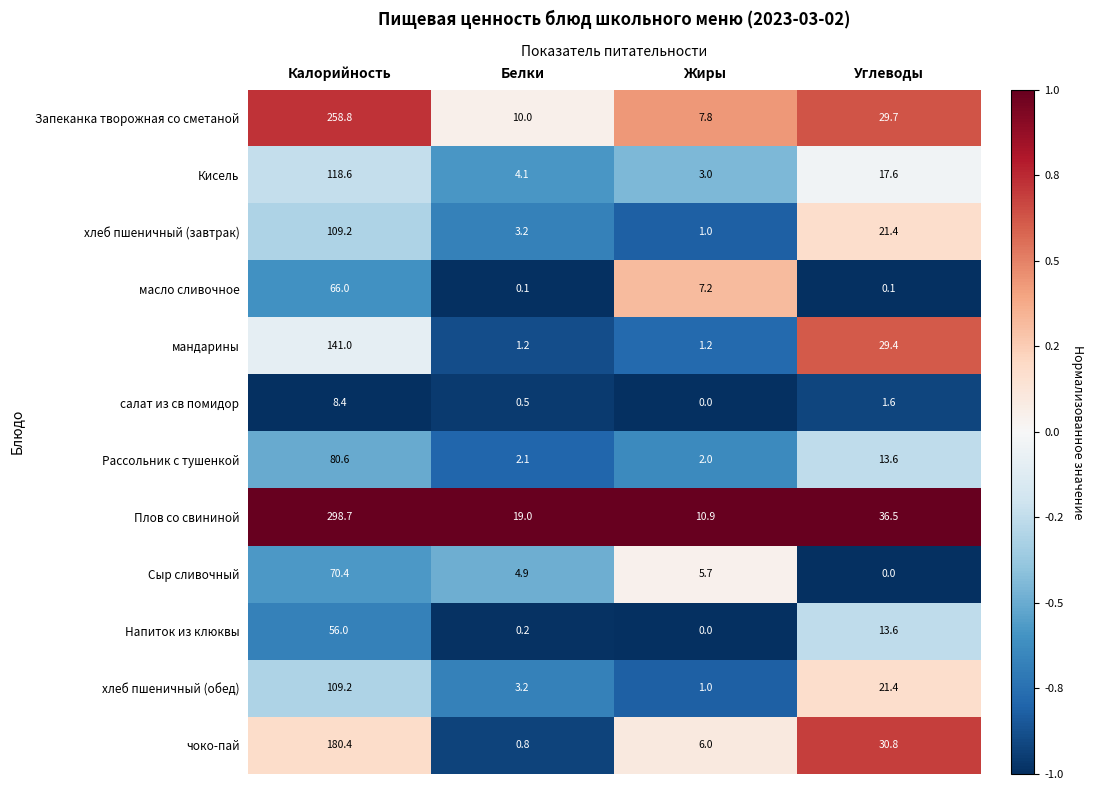

At which category is the sum across all series the highest?

Калорийность